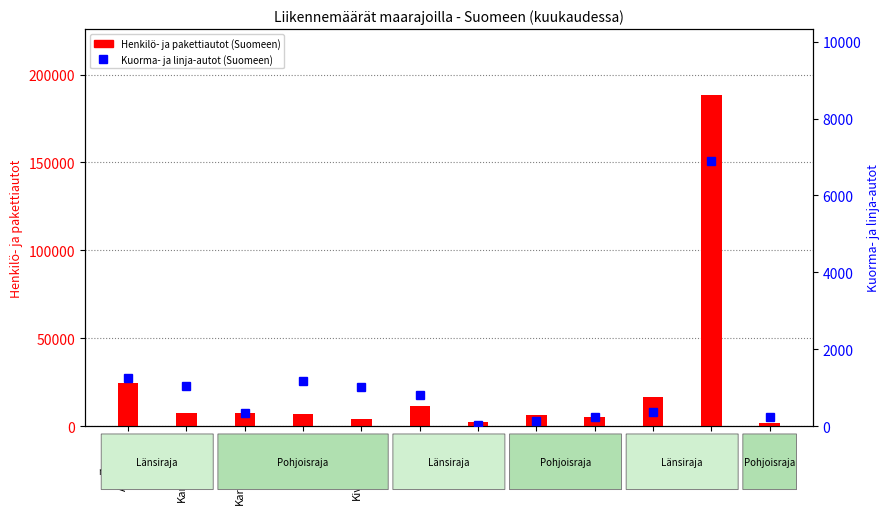

How many groups of bars are there?

12